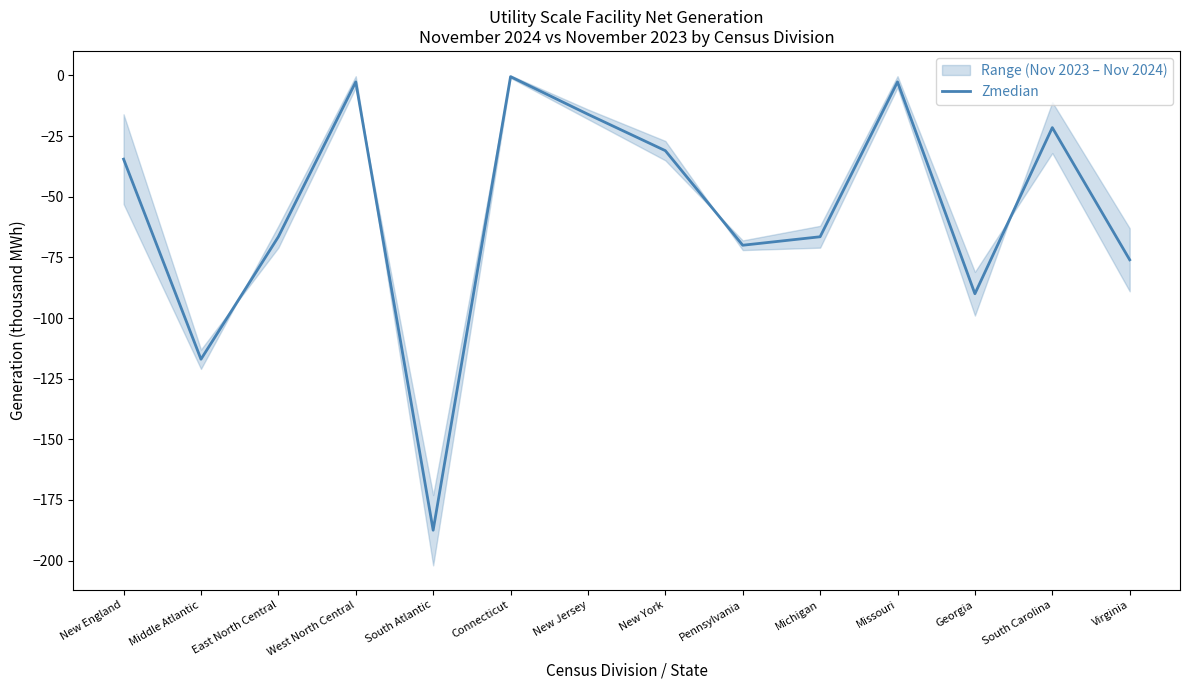

Reading left to right, what are all the values shown in this chart?

New England=-34.5	Middle Atlantic=-117.0	East North Central=-66.5	West North Central=-2.6	South Atlantic=-187.5	Connecticut=-0.5	New Jersey=-16.0	New York=-31.0	Pennsylvania=-70.0	Michigan=-66.5	Missouri=-2.6	Georgia=-90.0	South Carolina=-21.5	Virginia=-76.0